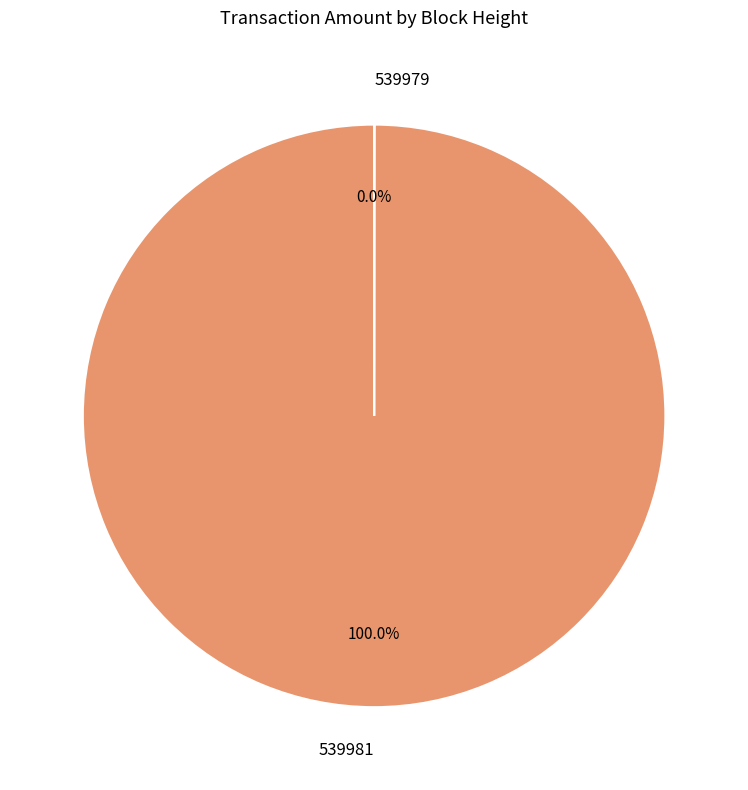

Which category has the biggest portion of the pie?

539981